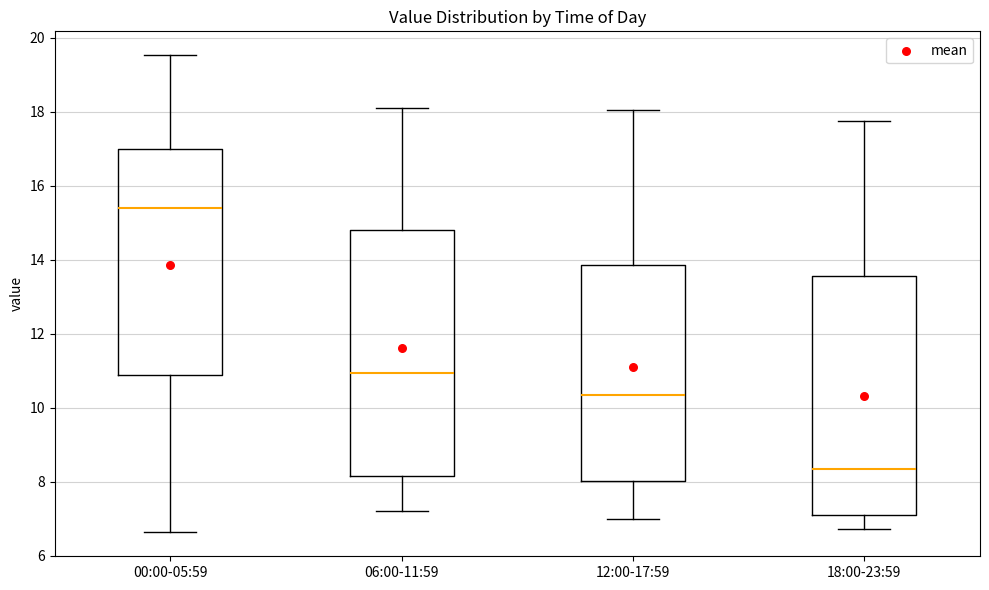

Which box has the lowest median line?

18:00-23:59